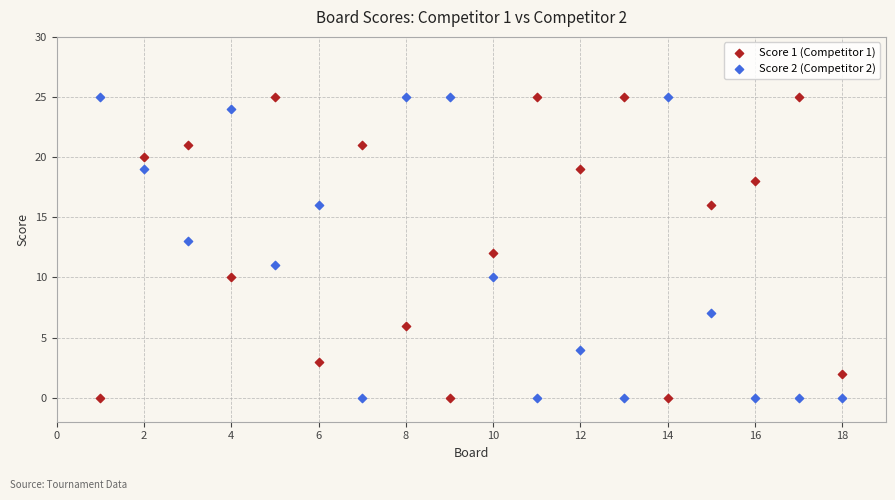

What is the X range (max minus min) for the scatter plot?

17